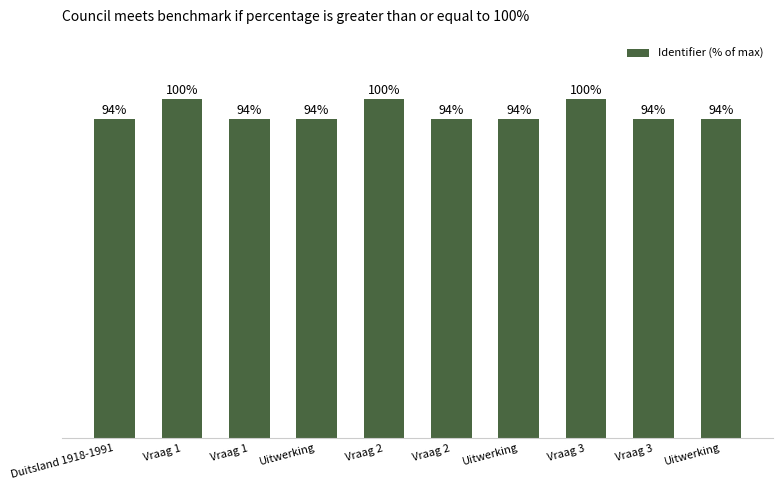

Does the chart contain any negative values?

No